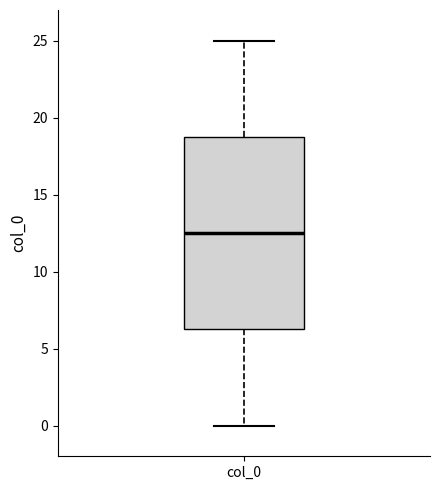

Read this box plot against the y-axis: the position of the median line, the range covered by the box, and the ends of both whiskers. The values are not printed on the chart, so give them approximately, as read against the axis.

median 12.5, box 6.5 to 19.0, whiskers 0.0 to 25.0